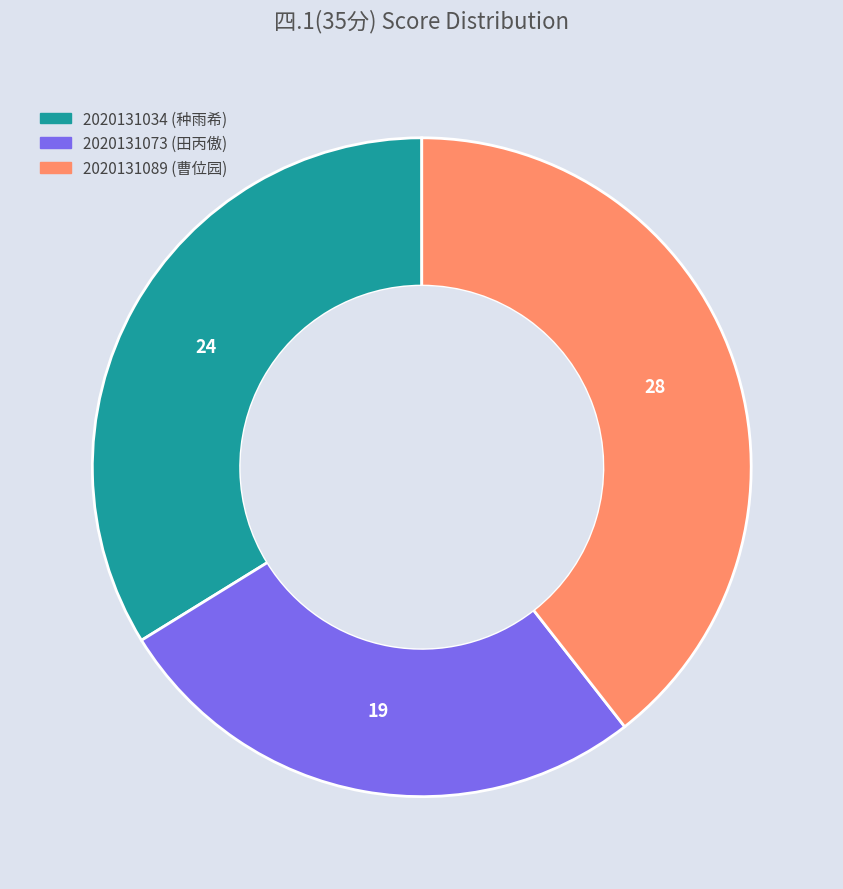

Which slice is the smallest?

2020131073